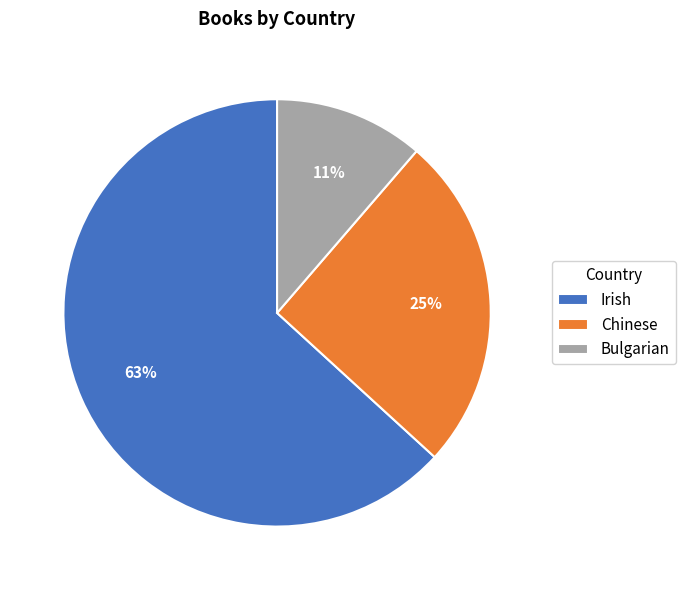

To the nearest percent, what is the average slice percentage?

33%